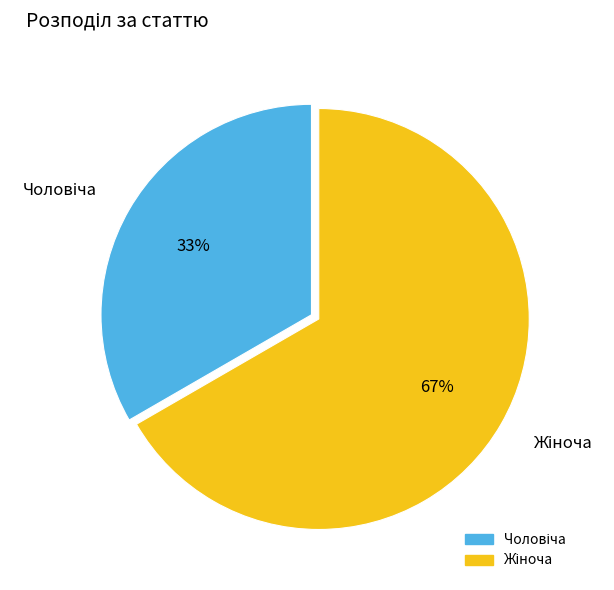

Is there a majority slice in this chart?

Yes